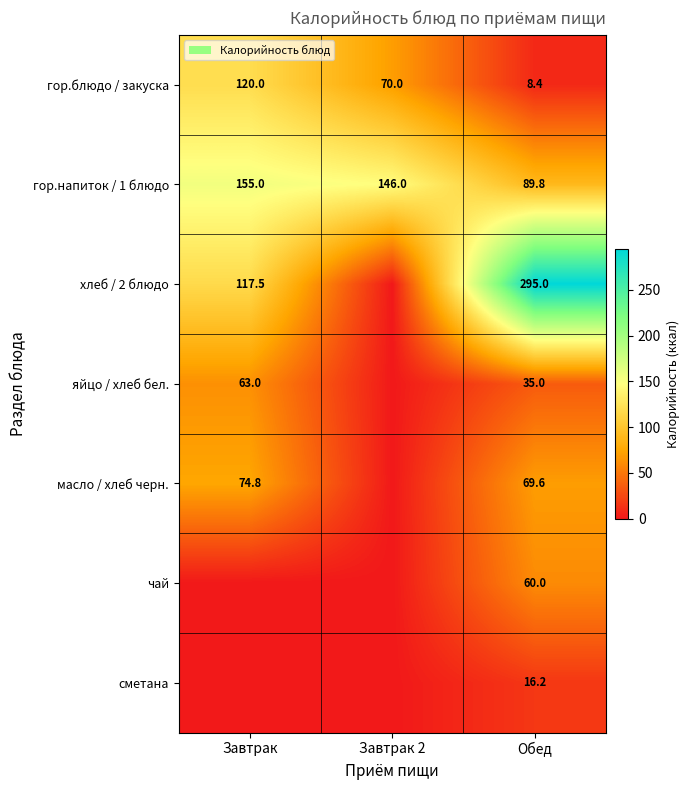

Rank the series at Обед from lowest to highest value.

гор.блюдо / закуска, сметана, яйцо / хлеб бел., чай, масло / хлеб черн., гор.напиток / 1 блюдо, хлеб / 2 блюдо